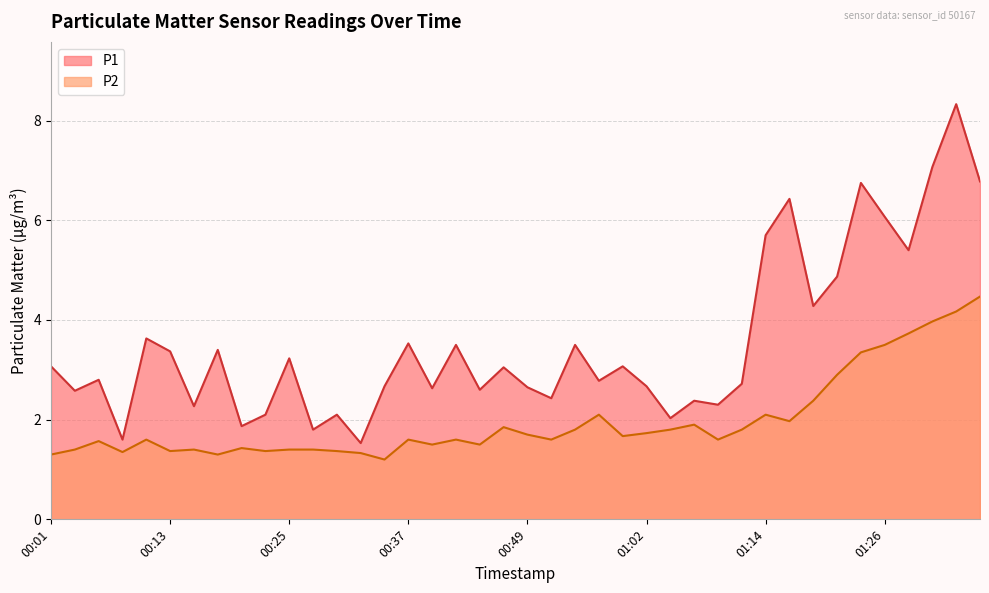

What is the total value across all series at 00:27?

3.2